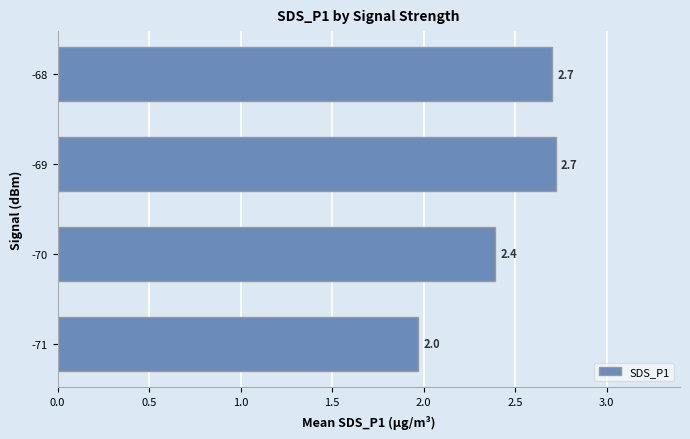

Reading bottom to top, what are all the values shown in this chart?

2.0	2.4	2.7	2.7